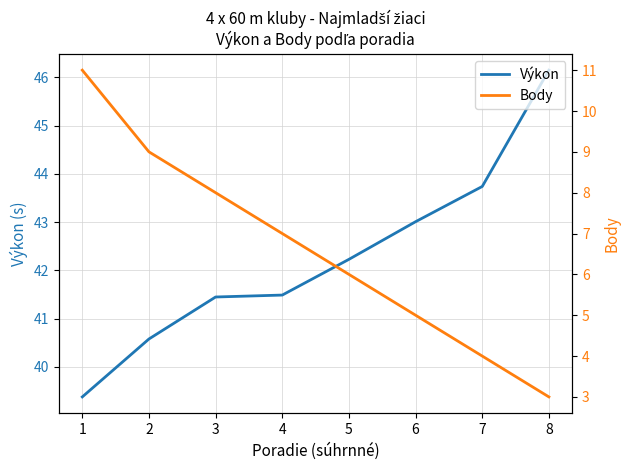

What is the value of the Výkon point at the 3rd from the left?

41.5